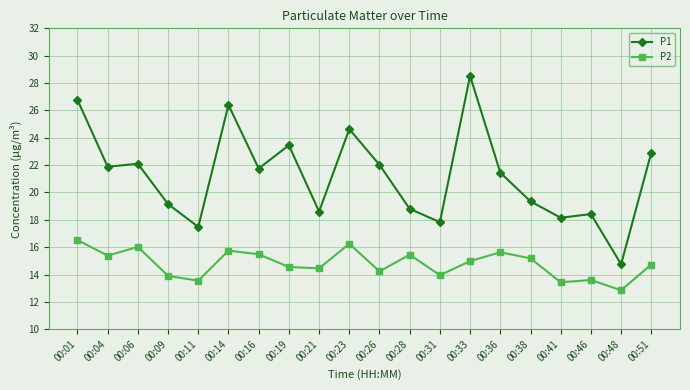

True or false: P2 and P1 cross at least once.

False